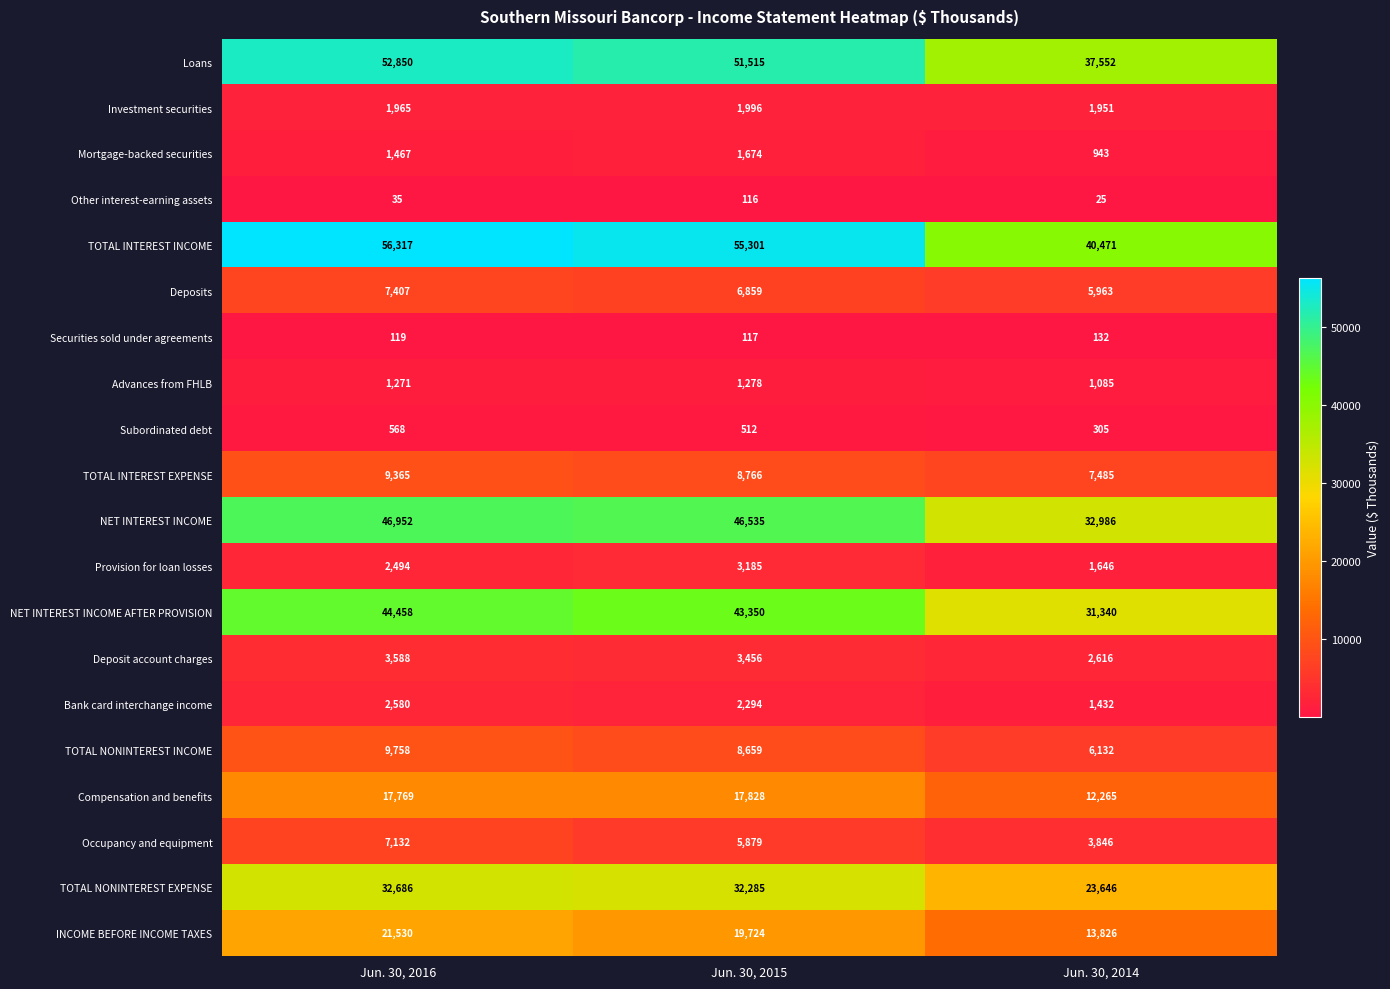

At how many categories does at least one series exceed 3786?

3